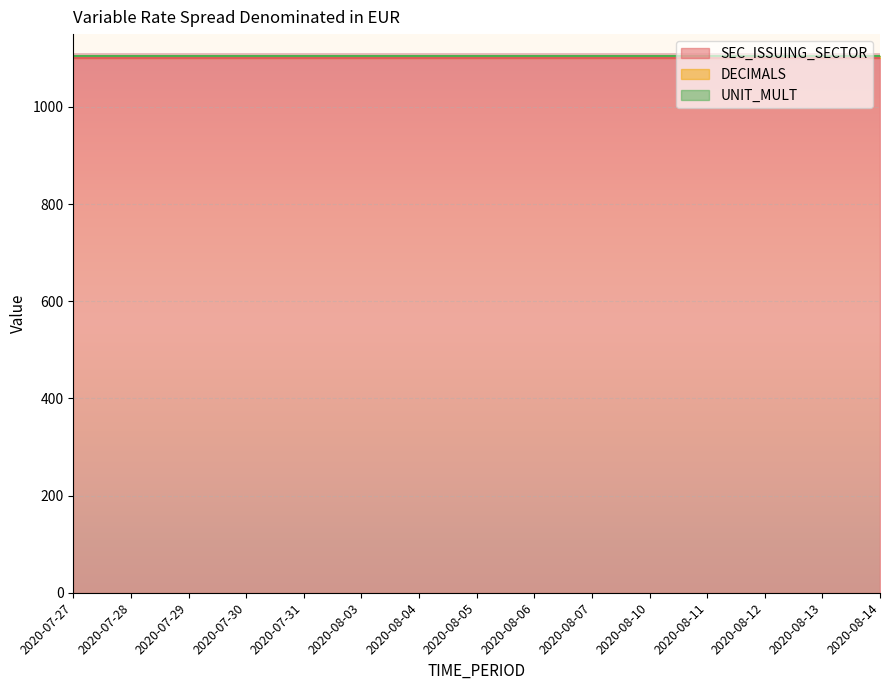

At which category does the chart reach its peak across all series?

2020-07-27